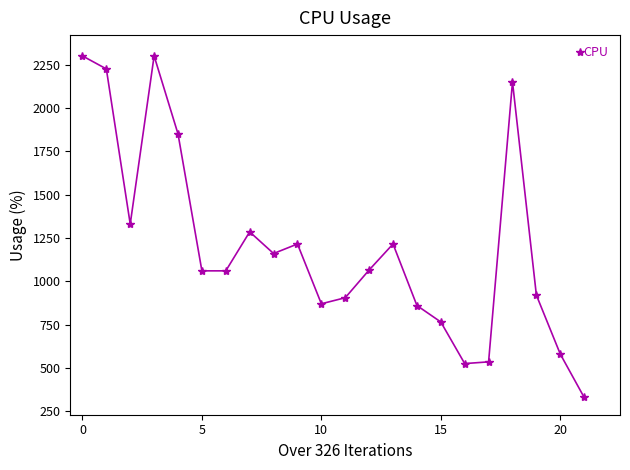

What is the average value?

1205